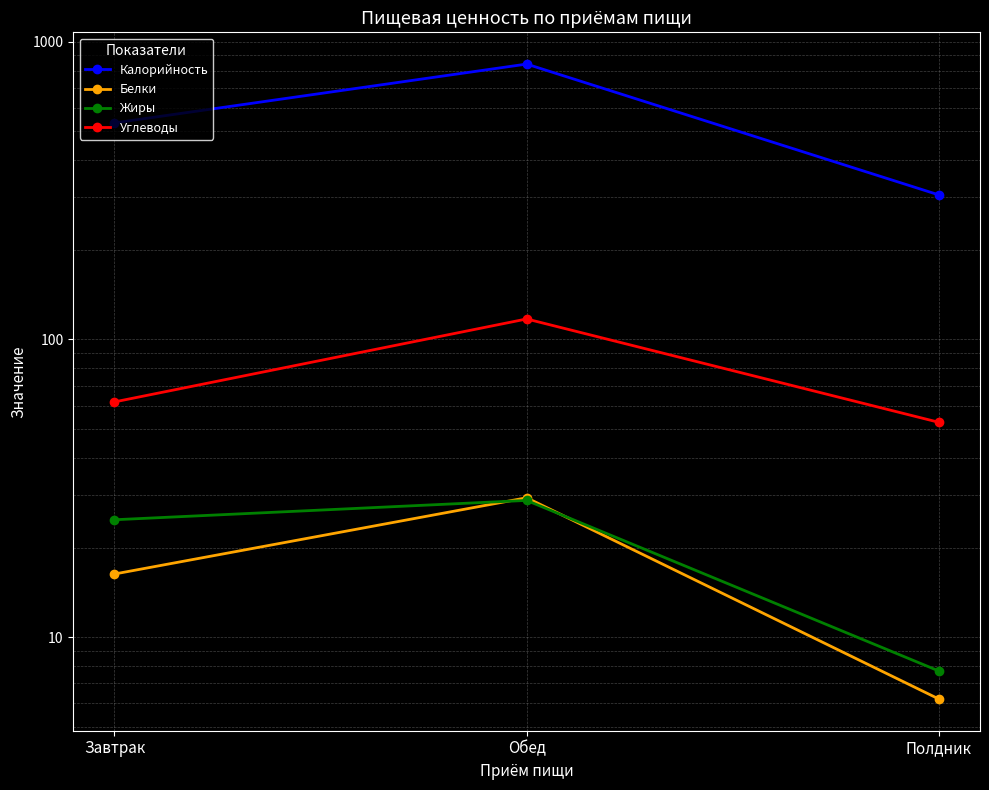

What value does the Углеводы series have at Полдник?

52.7